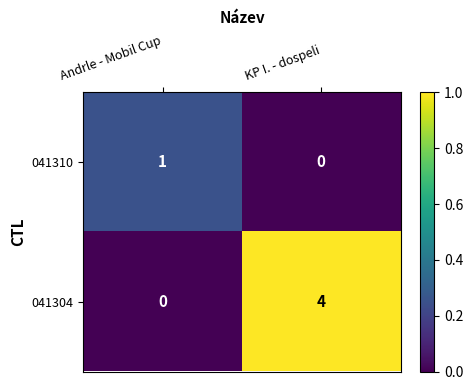

Which series changed the most between Andrle - Mobil Cup and KP I. - dospeli?

041304